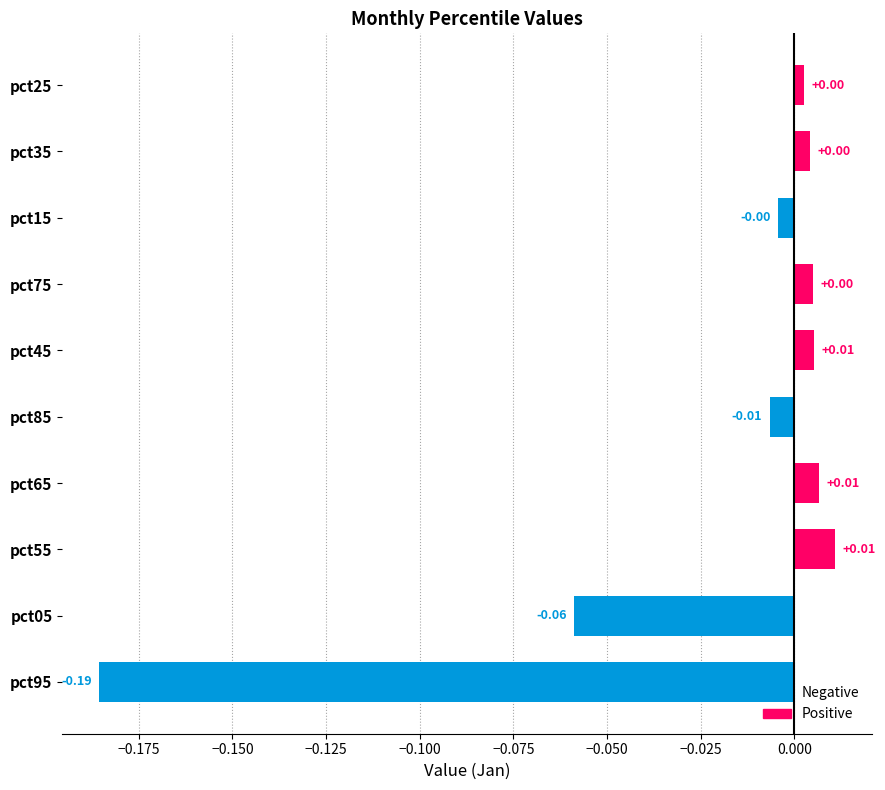

Which has a higher value, pct55 or pct25?

pct55